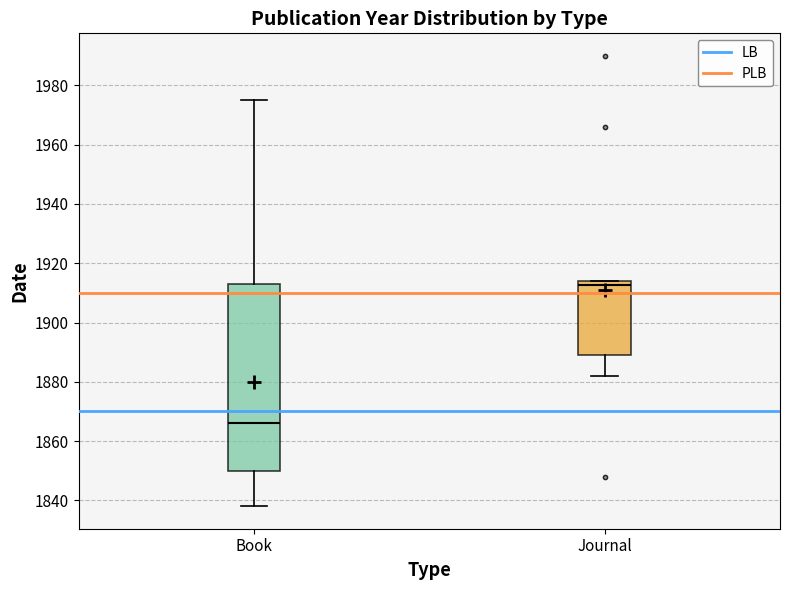

Which box is the tallest, from its lower edge to its upper edge?

Book